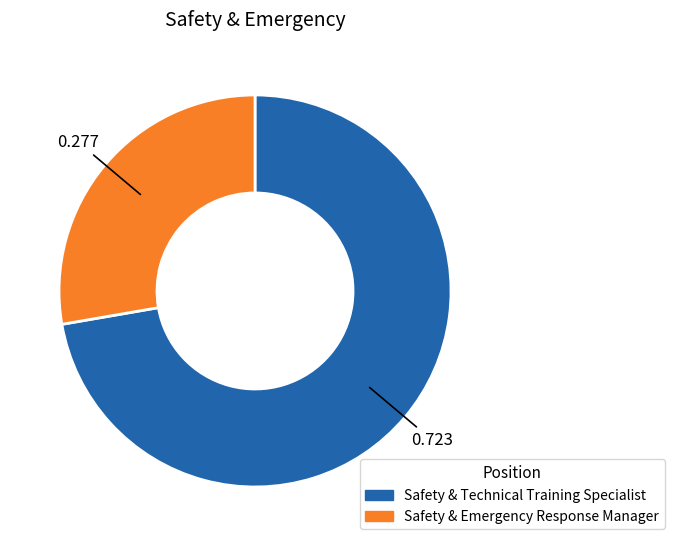

How many slices are in this pie chart?

2